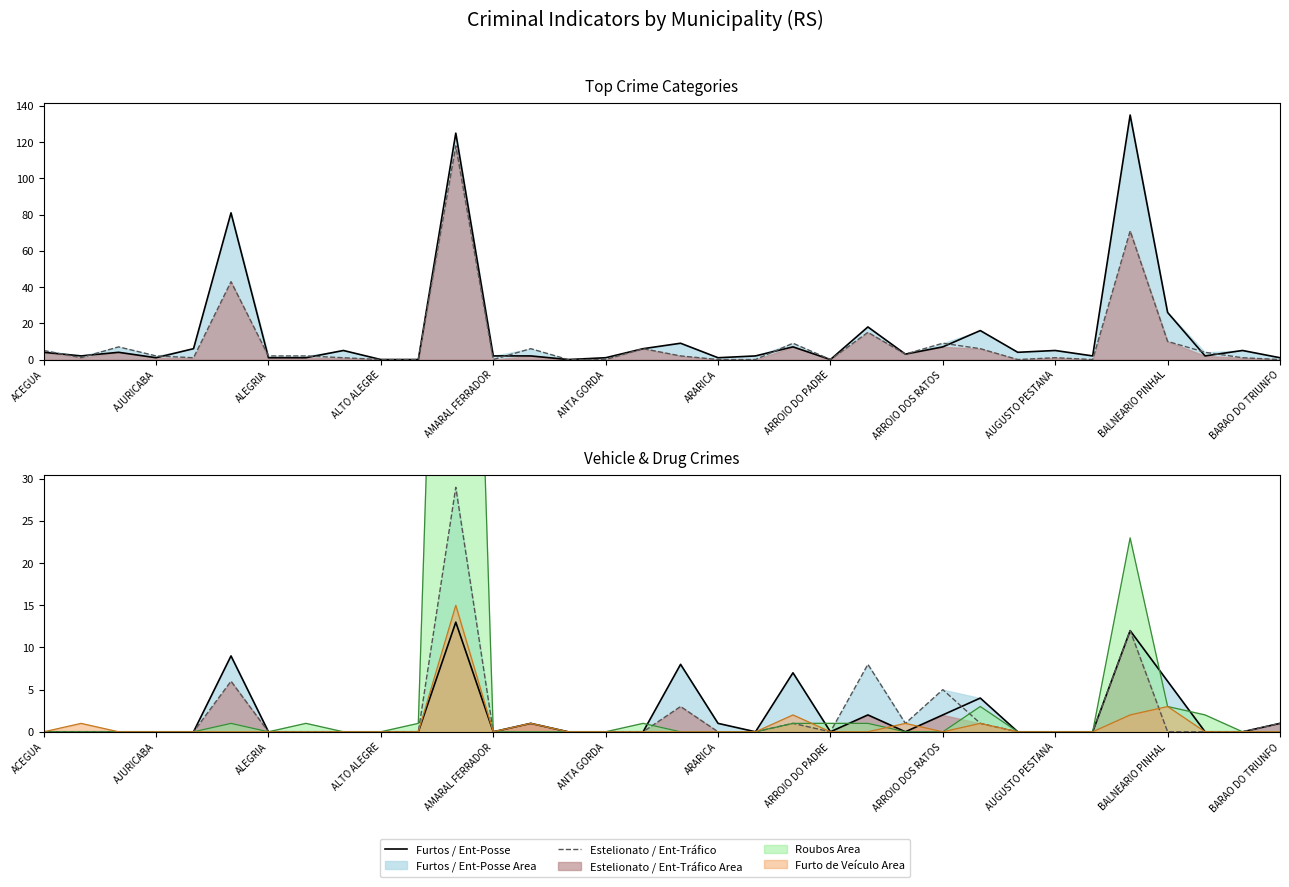

What is the difference between the highest and lowest values at 22?

18